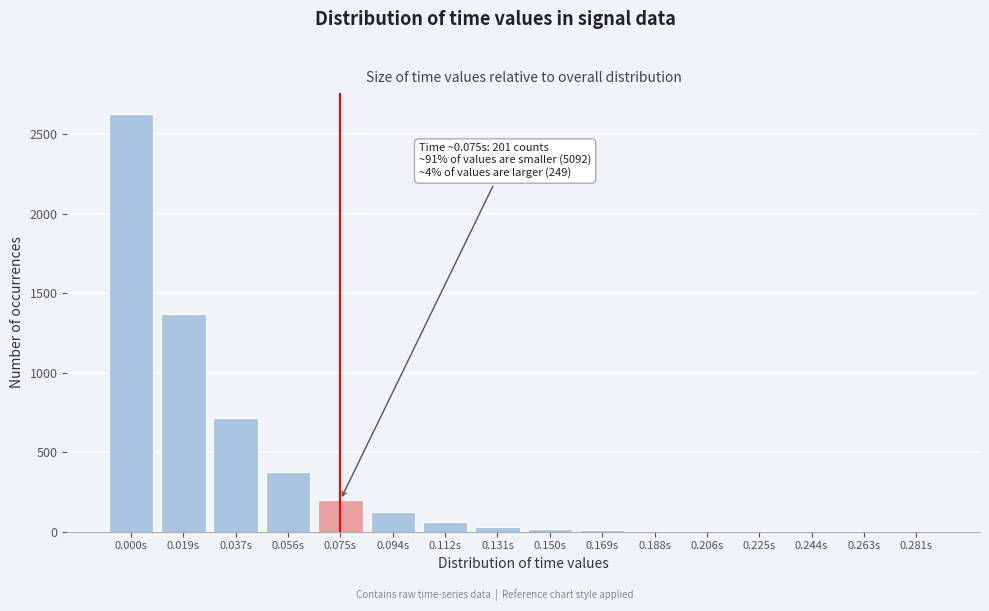

Where is the data nearest to the value 1314?

0.019s